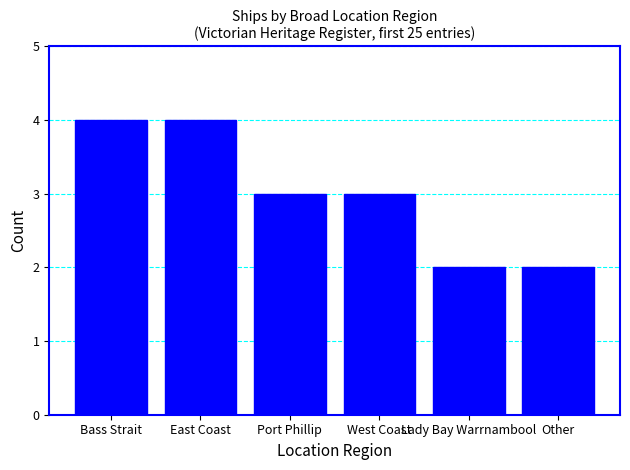

Reading left to right, what are all the values shown in this chart?

Bass Strait=4	East Coast=4	Port Phillip=3	West Coast=3	Lady Bay Warrnambool=2	Other=2